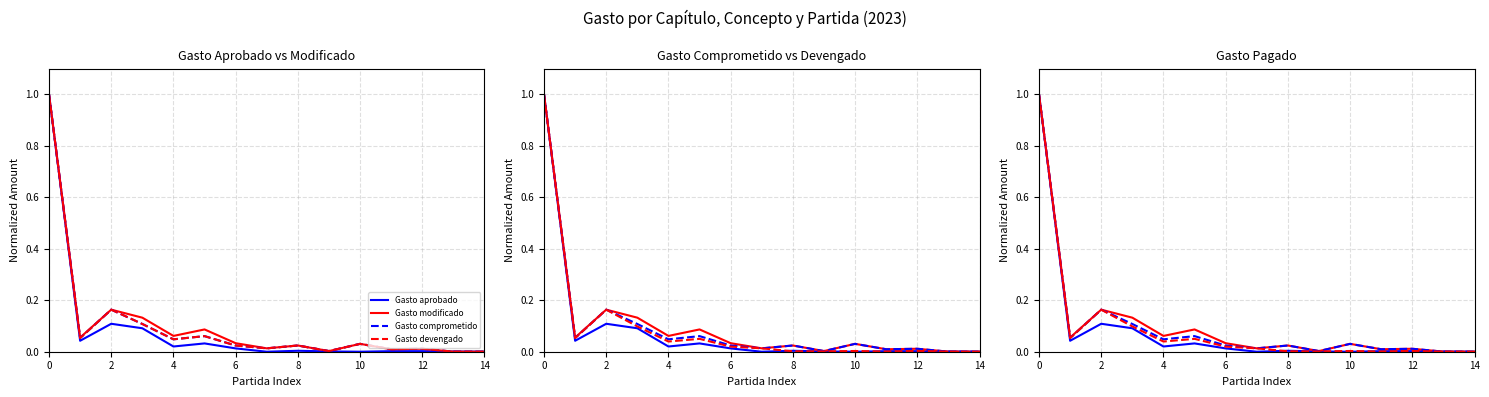

True or false: Gasto comprometido has a value of 0.0 at 10.

True